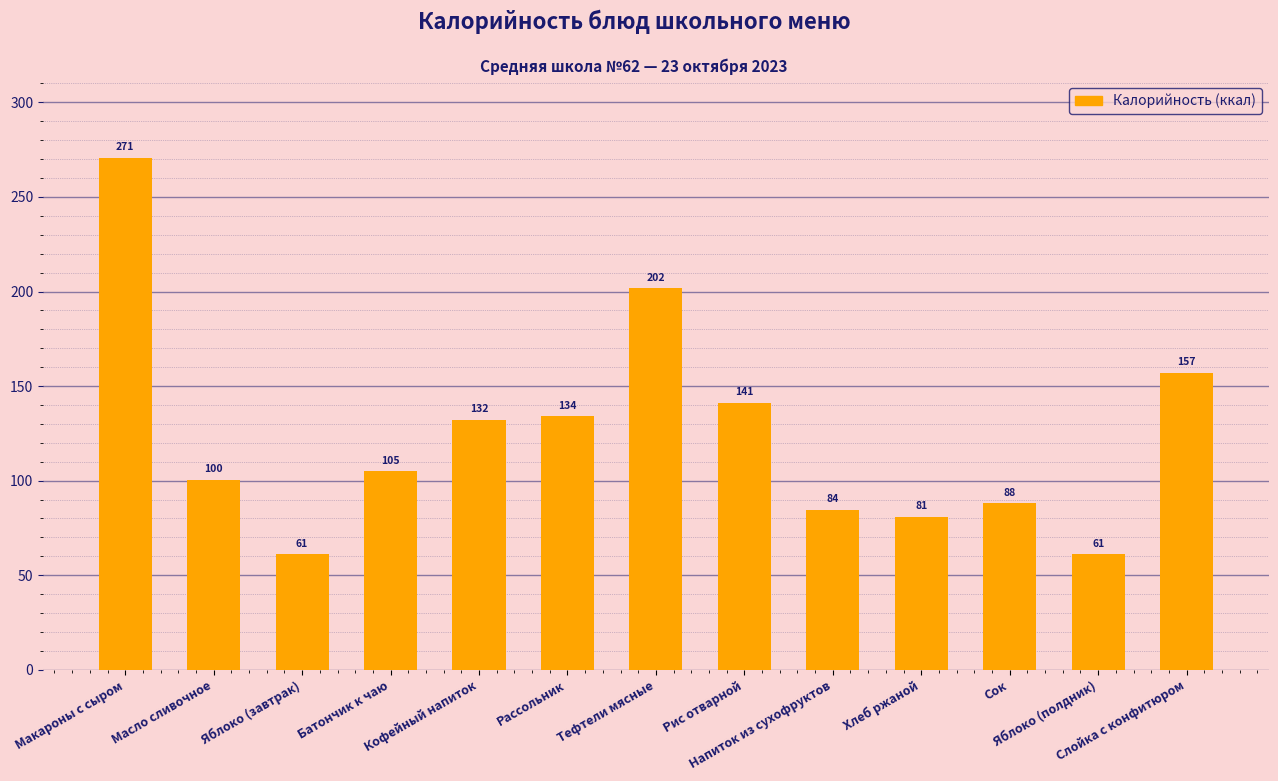

How many data points does each series have?

13